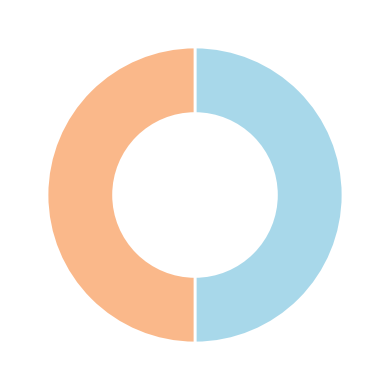

To the nearest percent, what is the average slice percentage?

50%